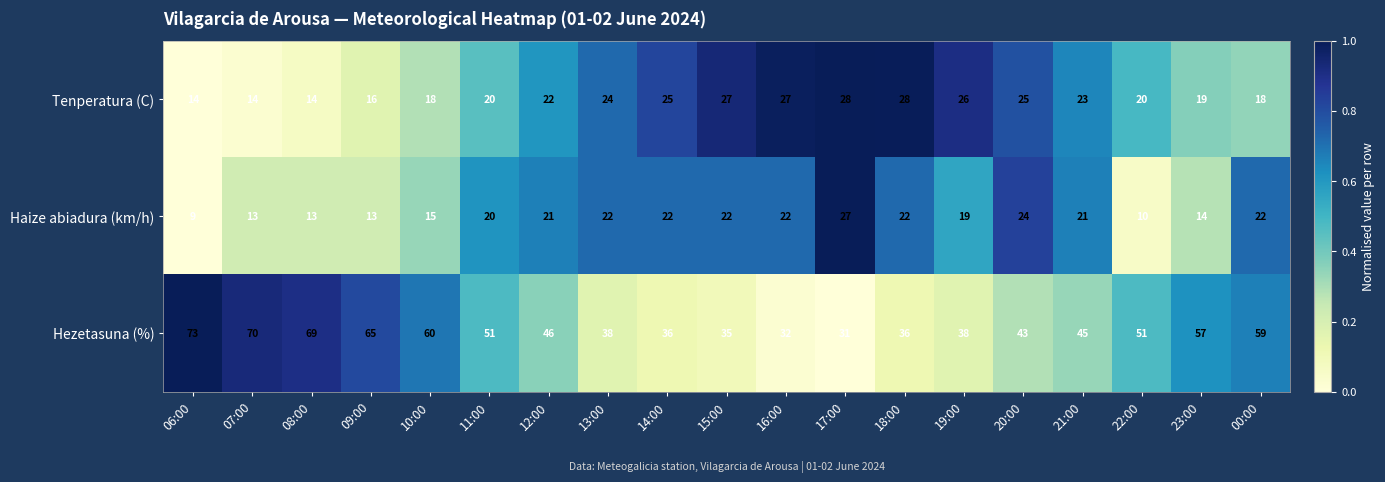

What is the difference between the maximum and minimum values in the Tenperatura (C) series?

14